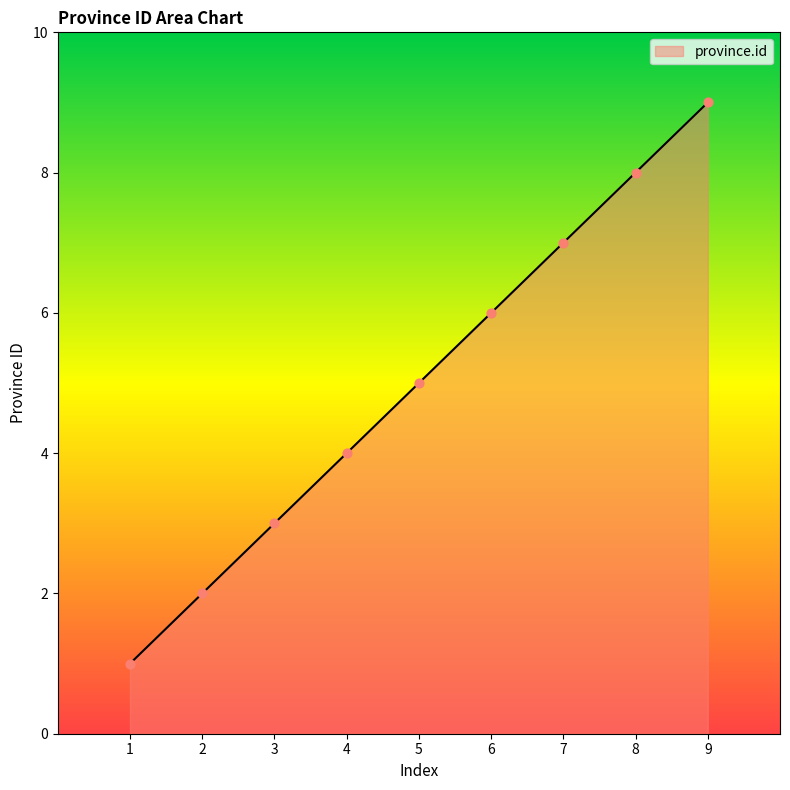

What is the change in value from 1 to 6?

+5